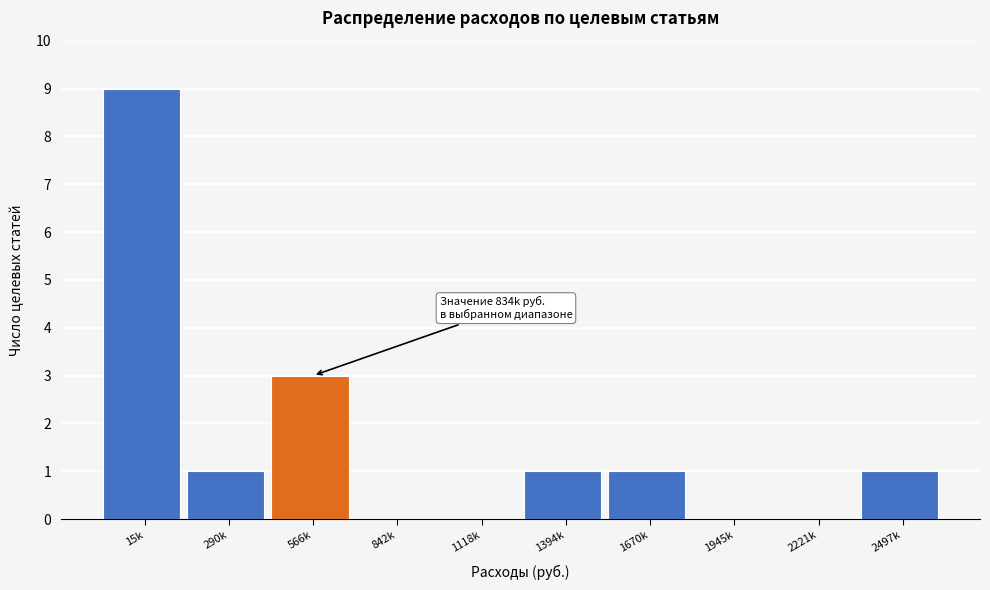

Reading left to right, transcribe all the data shown in this chart.

15k=9	290k=1	566k=3	842k=0	1118k=0	1394k=1	1670k=1	1945k=0	2221k=0	2497k=1